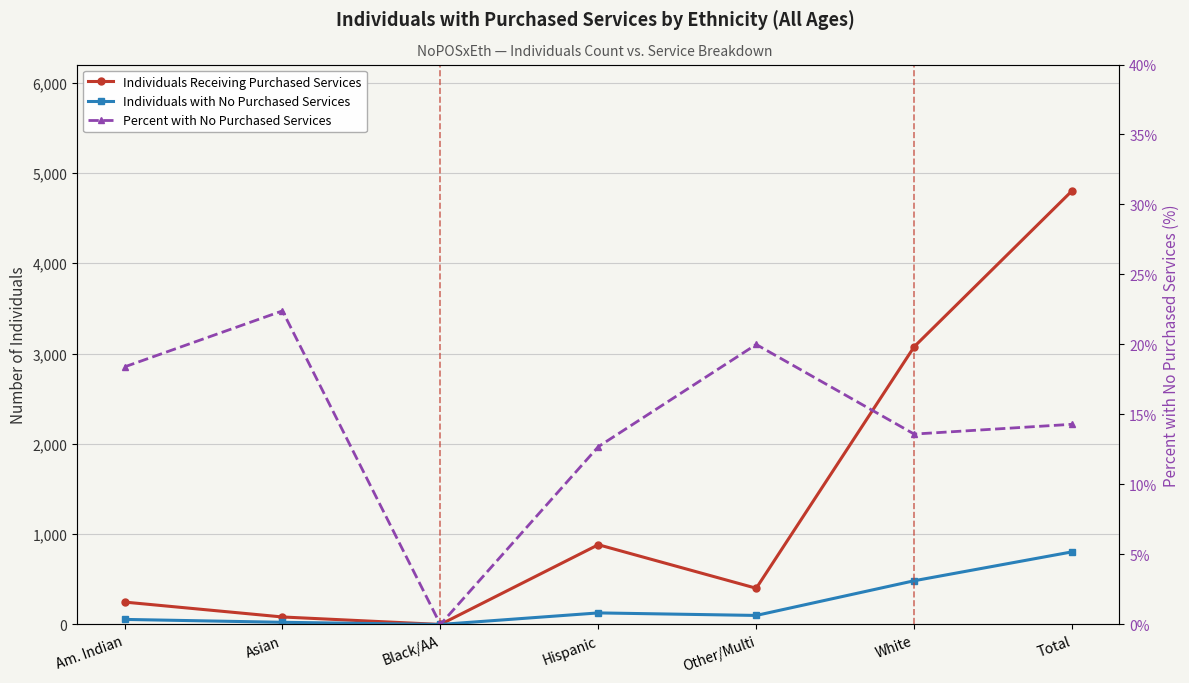

Rank the series by their average value, from highest to lowest.

Individuals Receiving Purchased Services, Individuals with No Purchased Services, Percent with No Purchased Services